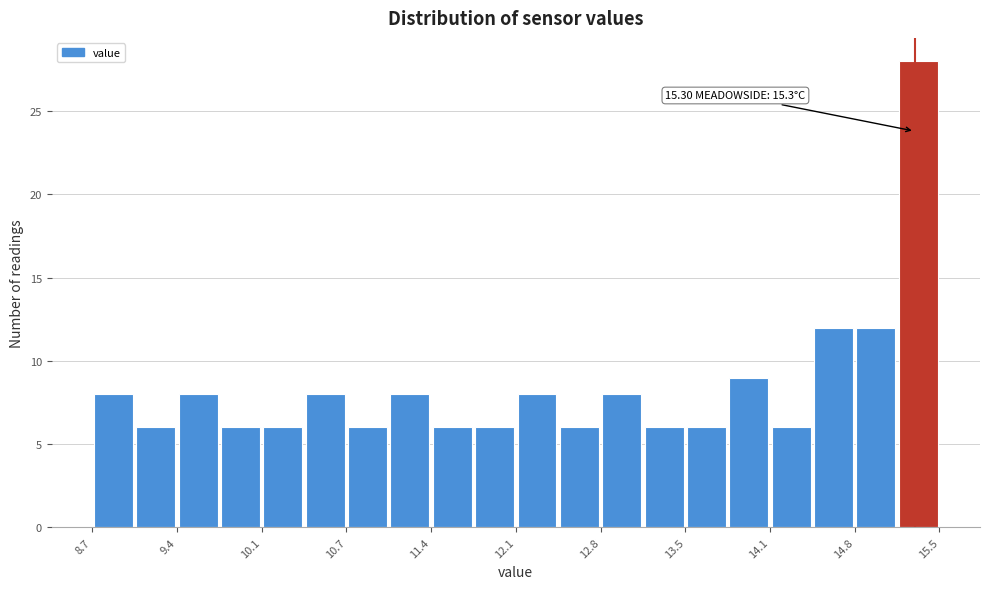

Around what value on the x-axis is the tallest bar? Give the approximate position of its centre, as read against the axis.

15.3